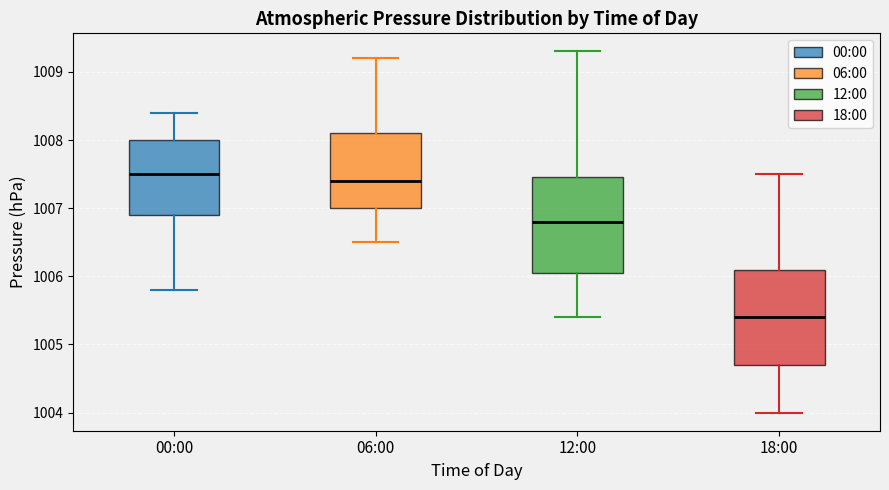

Which box has the lowest median line?

18:00